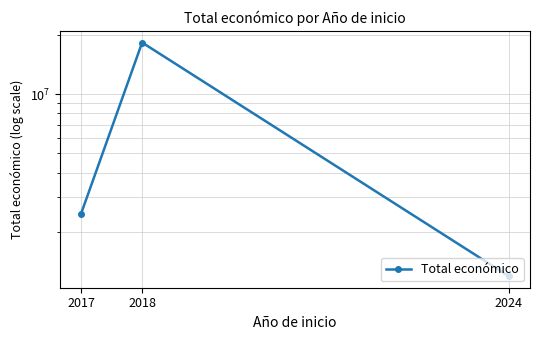

Which has a higher value, 2017 or 2018?

2018